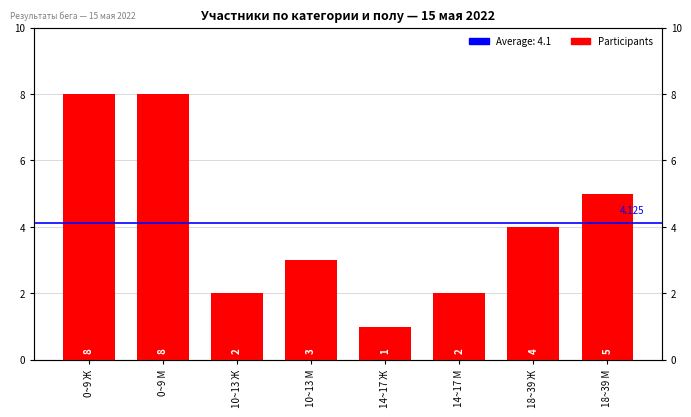

Reading left to right, what are all the values shown in this chart?

8	8	2	3	1	2	4	5